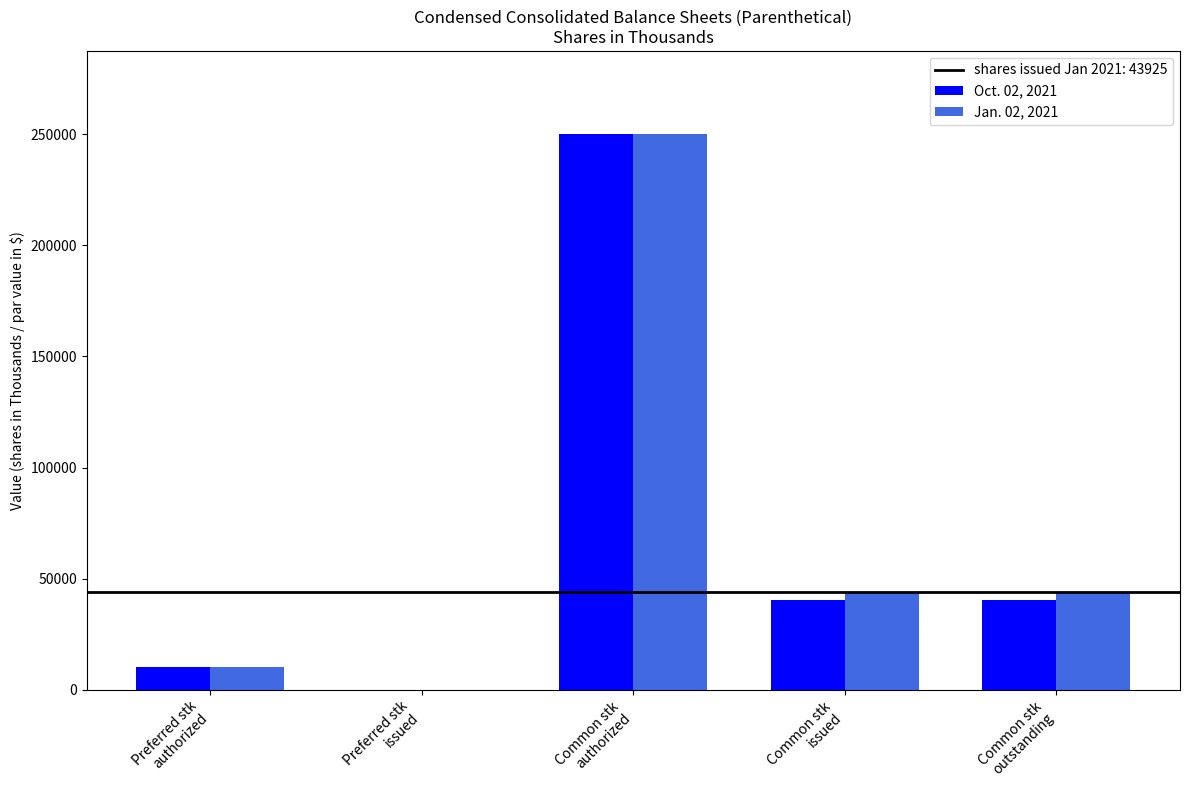

What is the greatest value displayed?

250000